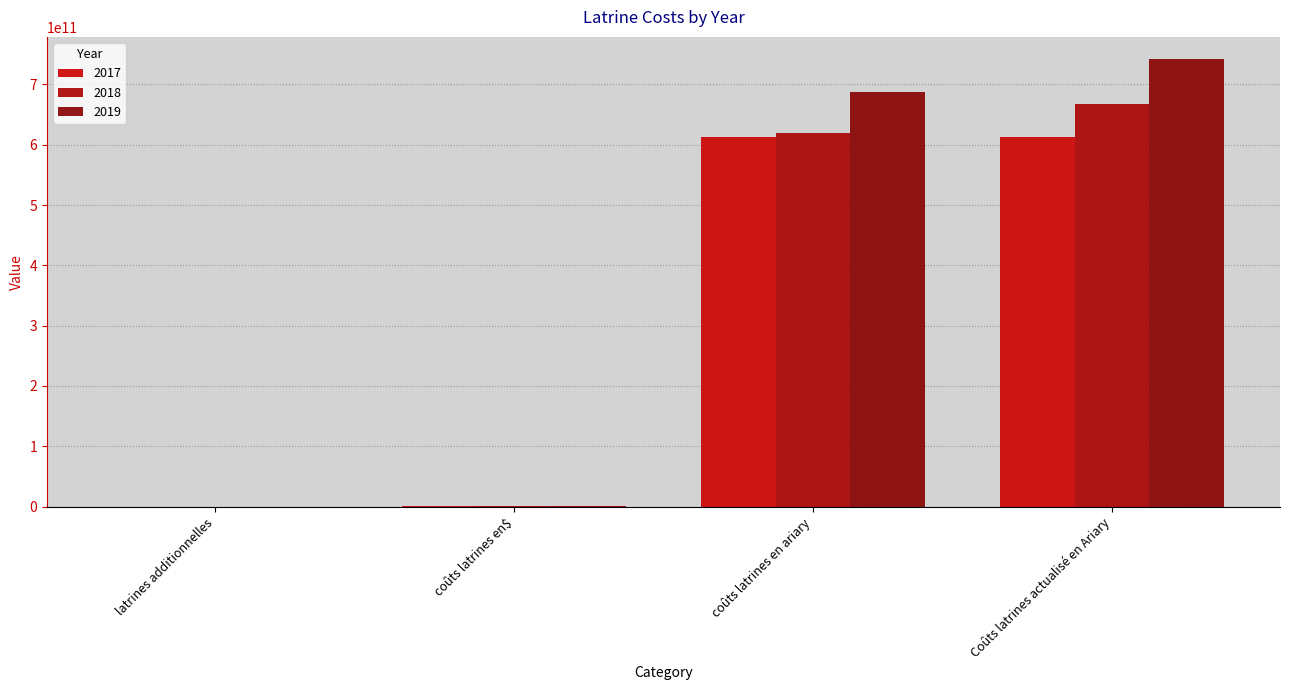

Between latrines additionnelles and coûts latrines en ariary, which series saw the biggest shift?

2019